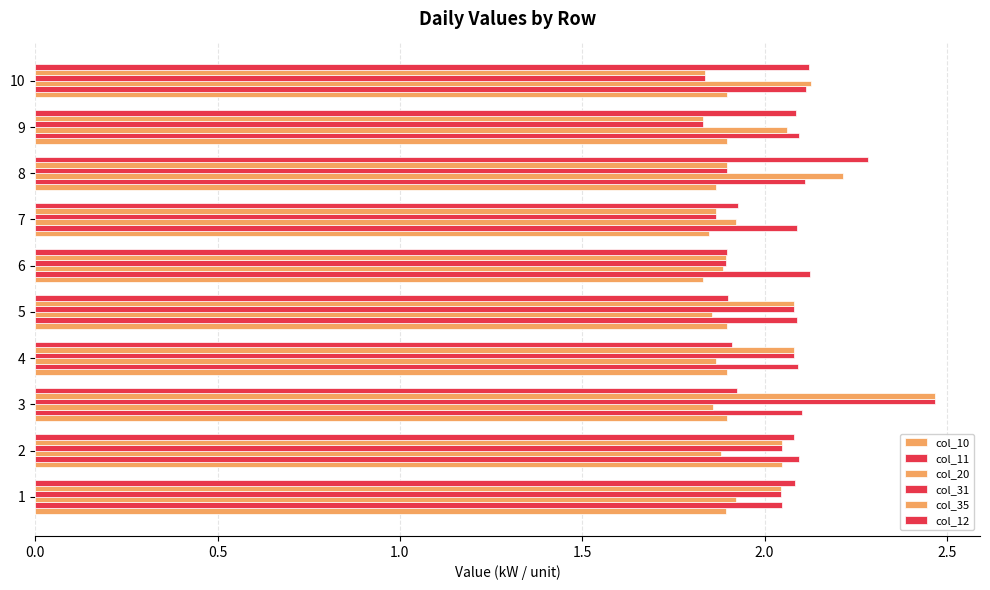

How many categories are shown in the chart?

10